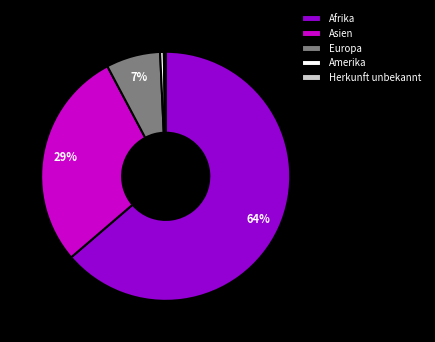

What is the largest slice in the pie chart?

Afrika